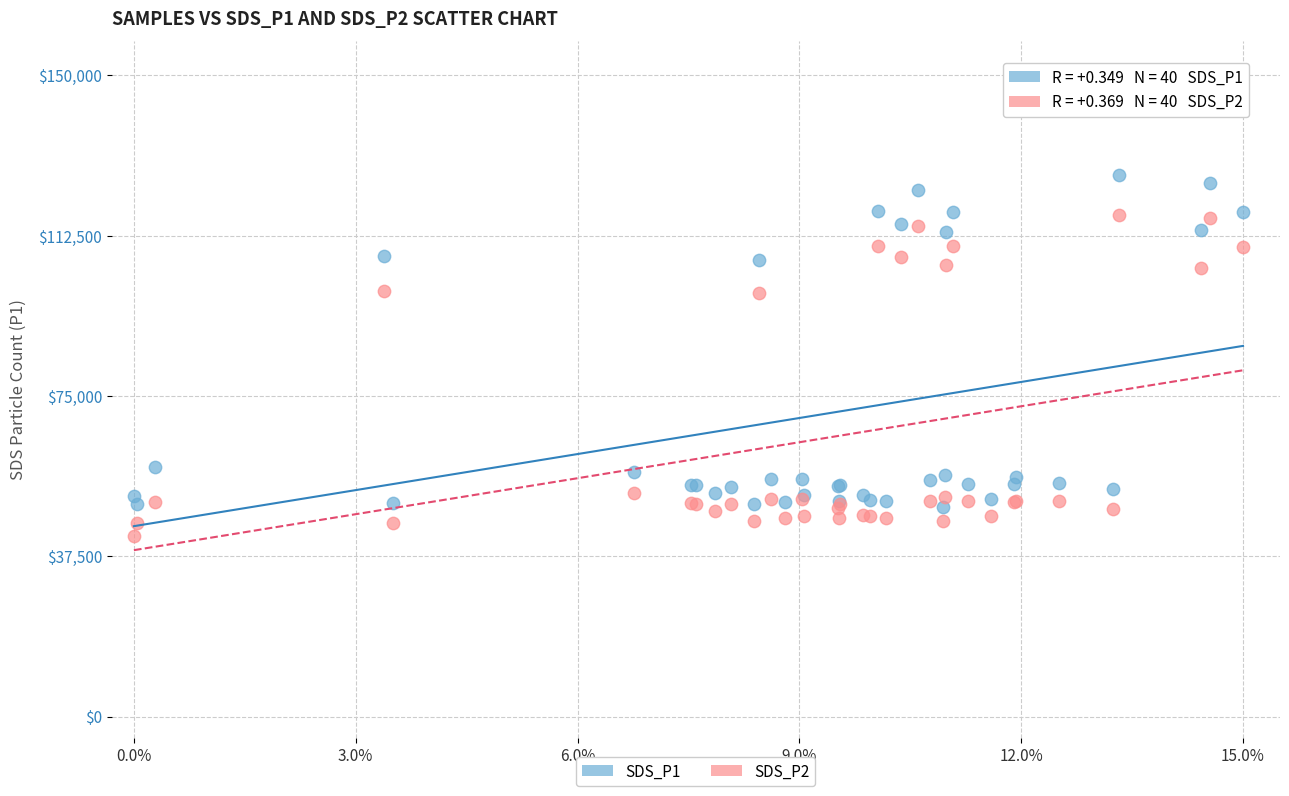

What are all the series names shown in the legend?

SDS_P1, SDS_P2